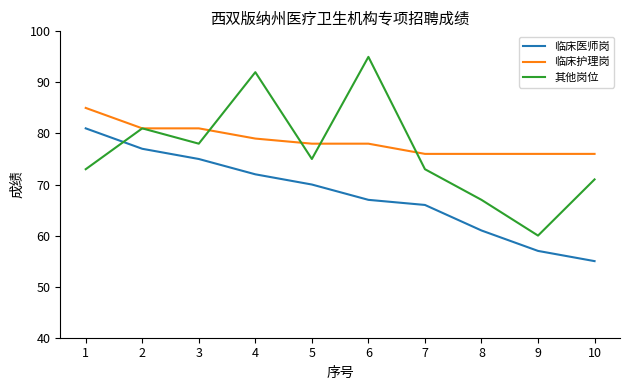

Reading left to right, transcribe all the data shown in this chart.

临床医师岗: 81	77	75	72	70	67	66	61	57	55
临床护理岗: 85	81	81	79	78	78	76	76	76	76
其他岗位: 73	81	78	92	75	95	73	67	60	71